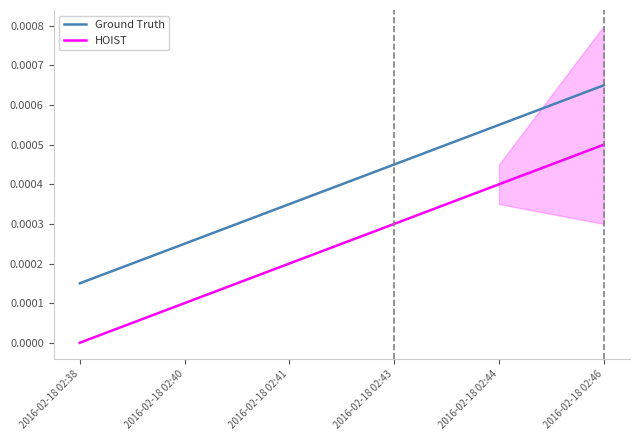

True or false: Ground Truth and HOIST intersect in this chart.

False